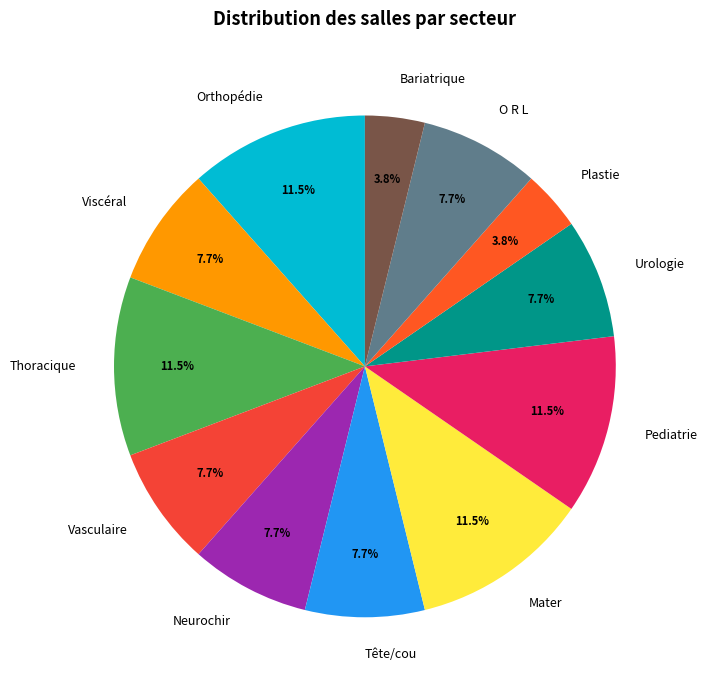

Is there any slice that represents more than half of the pie?

No